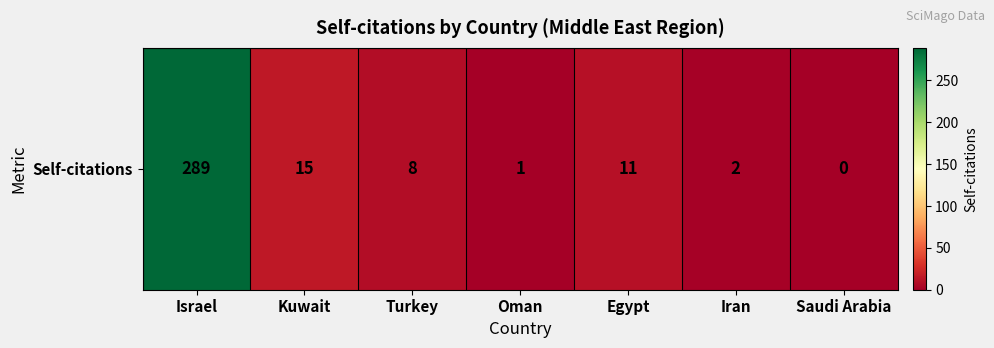

Reading left to right, transcribe all the data shown in this chart.

Israel=289	Kuwait=15	Turkey=8	Oman=1	Egypt=11	Iran=2	Saudi Arabia=0